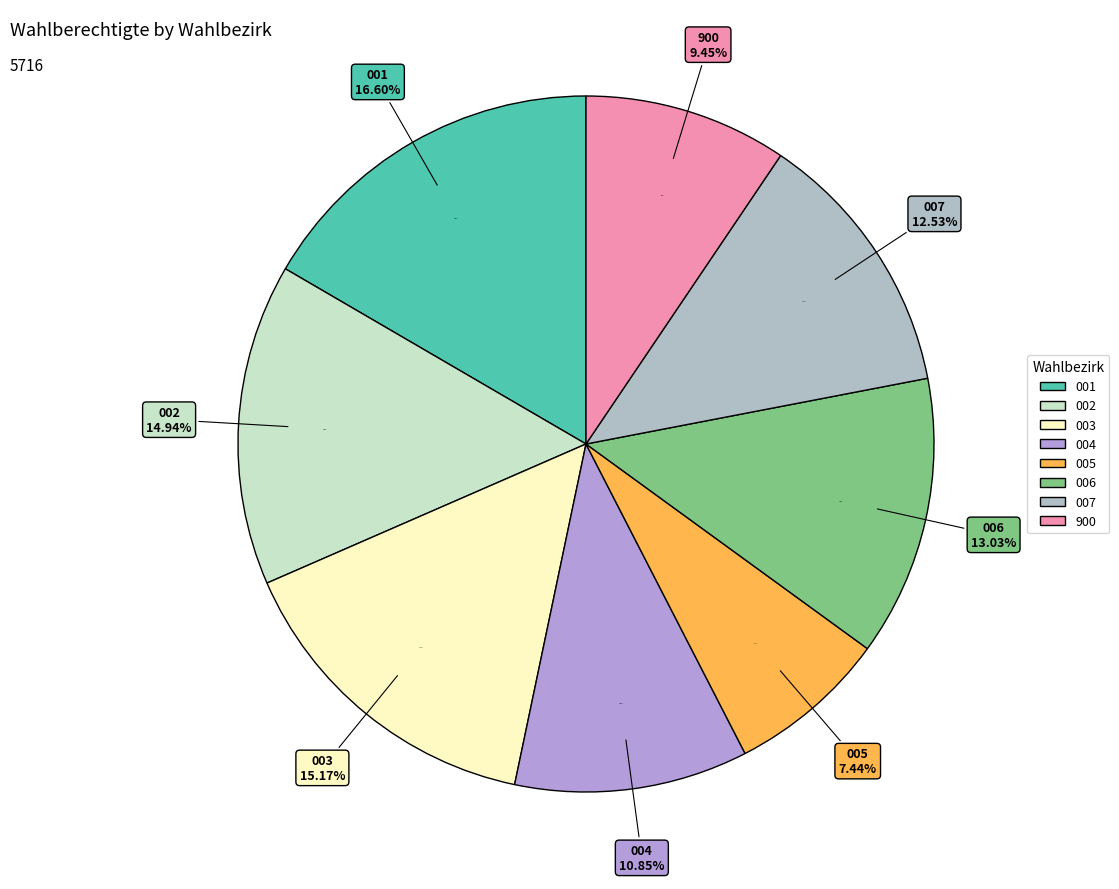

Which has a higher value, 007 or 002?

002